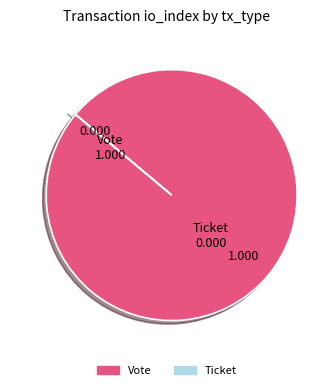

Which slice is the largest?

Vote